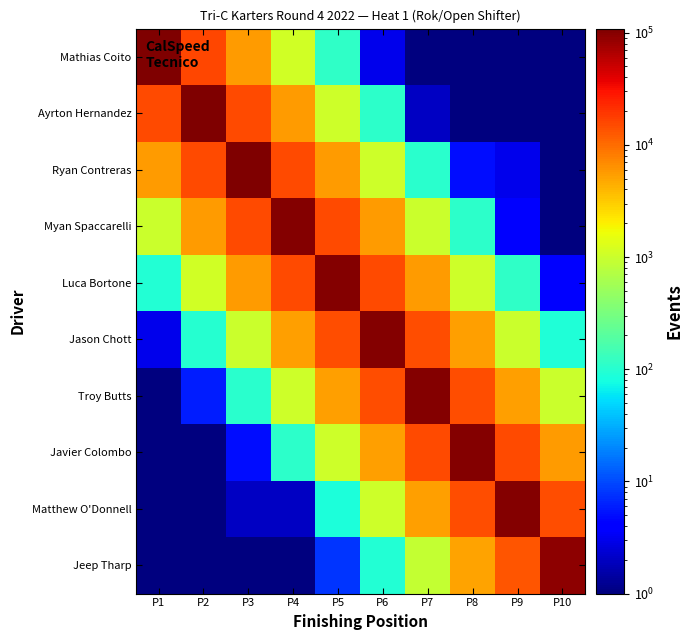

What is the spread (max minus min) of values at P5?

103741.6